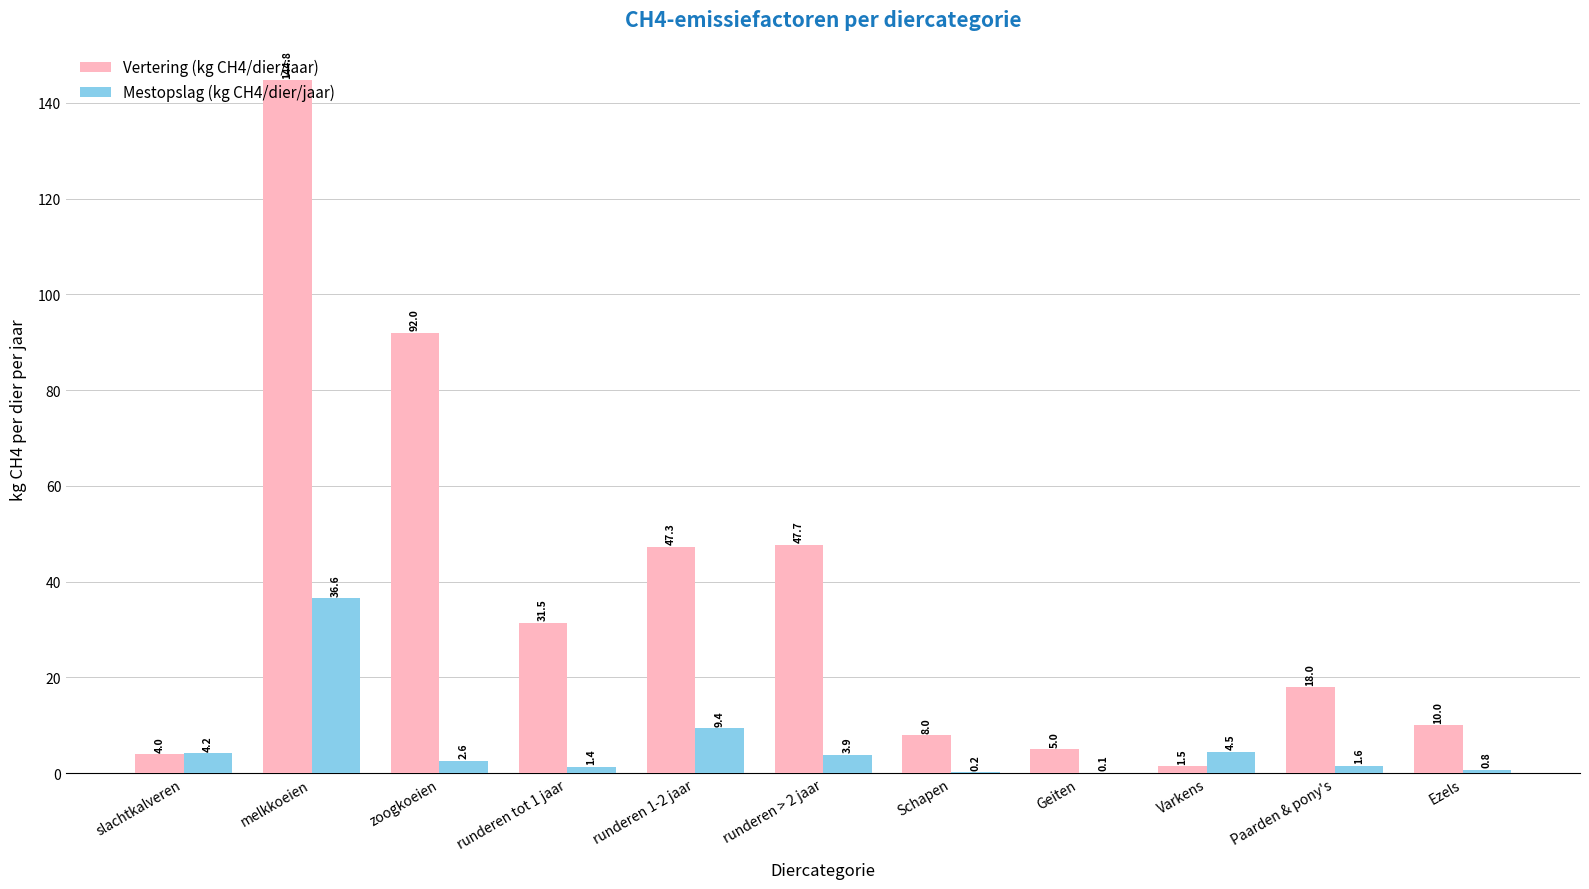

Are the bars horizontal?

No